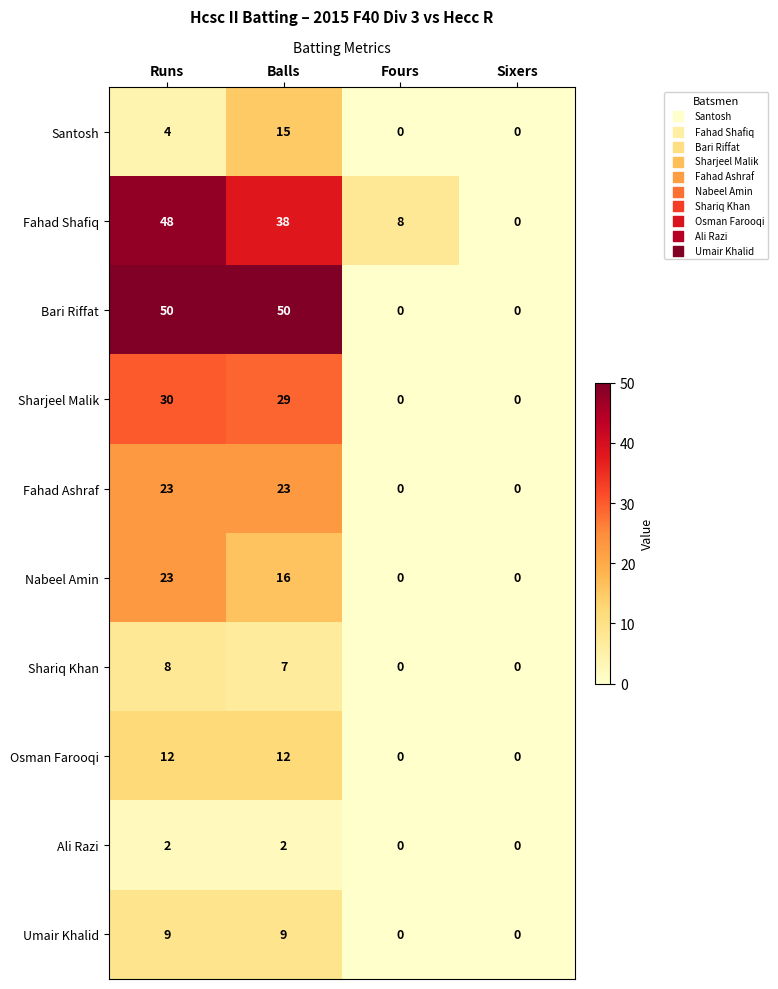

At which category is the sum across all series the highest?

Runs